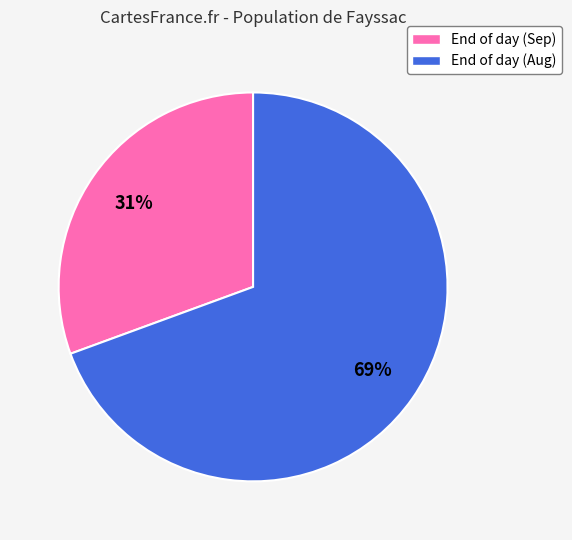

To the nearest percent, what is the average slice percentage?

50%